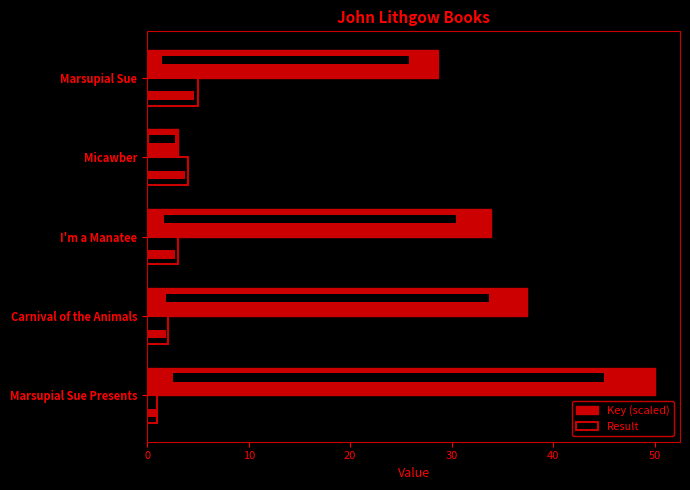

What is the difference between the second highest and minimum values in the Result series?

3.0